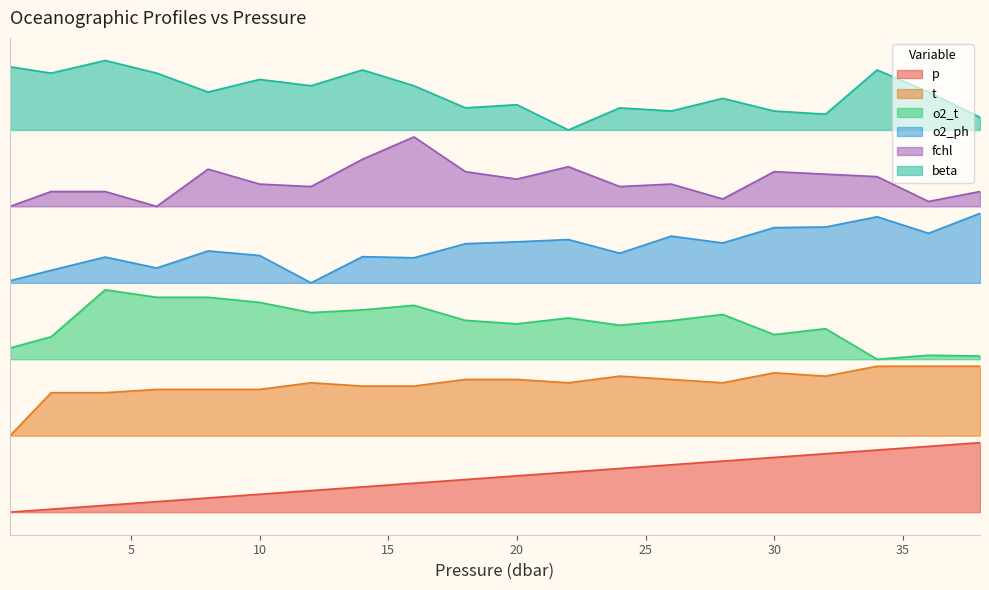

Reading left to right, transcribe all the data shown in this chart.

p: 0.0	0.0	0.1	0.2	0.2	0.3	0.3	0.4	0.4	0.5	0.5	0.6	0.6	0.7	0.7	0.8	0.8	0.9	0.9	1.0
t: 1.1	1.7	1.7	1.8	1.8	1.8	1.9	1.8	1.8	1.9	1.9	1.9	2.0	1.9	1.9	2.0	2.0	2.1	2.1	2.1
o2_t: 2.4	2.5	3.2	3.1	3.1	3.0	2.9	2.9	3.0	2.8	2.7	2.8	2.7	2.8	2.8	2.6	2.6	2.2	2.3	2.2
o2_ph: 3.3	3.5	3.7	3.5	3.8	3.7	3.3	3.7	3.7	3.9	3.9	3.9	3.7	4.0	3.9	4.1	4.1	4.3	4.0	4.3
fchl: 4.4	4.6	4.6	4.4	4.9	4.7	4.7	5.1	5.4	4.9	4.8	5.0	4.7	4.7	4.5	4.9	4.9	4.8	4.5	4.6
beta: 6.4	6.3	6.5	6.3	6.0	6.2	6.1	6.4	6.1	5.8	5.9	5.5	5.8	5.8	6.0	5.8	5.7	6.4	6.0	5.7